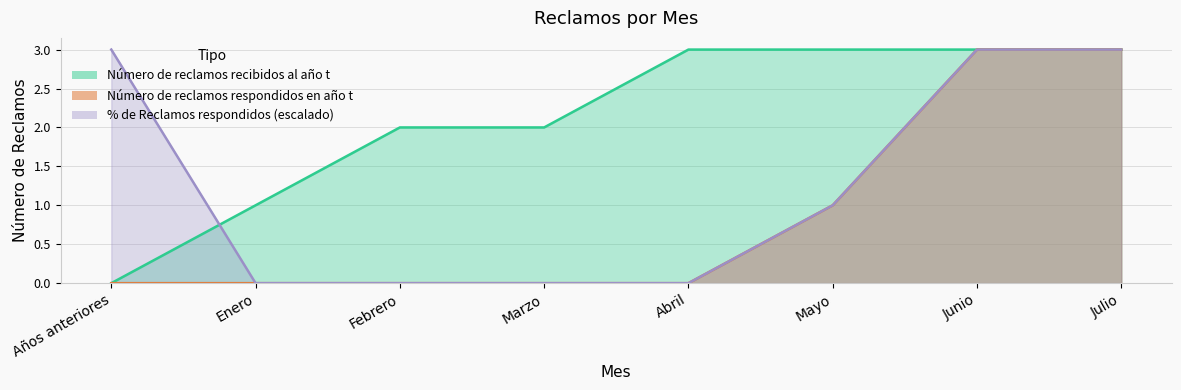

True or false: % de Reclamos respondidos en año t and Número de reclamos recibidos al año t intersect in this chart.

True